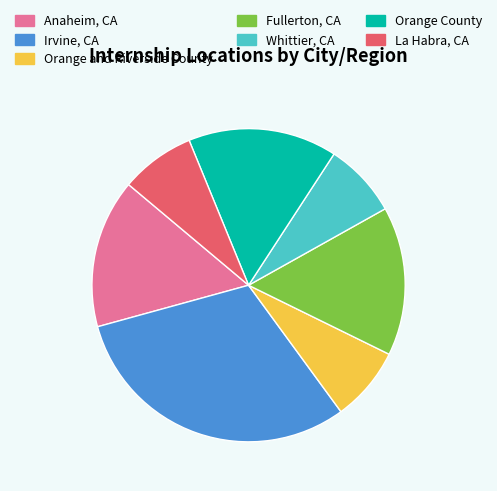

Does Orange and Riverside County represent more than half of the total?

No